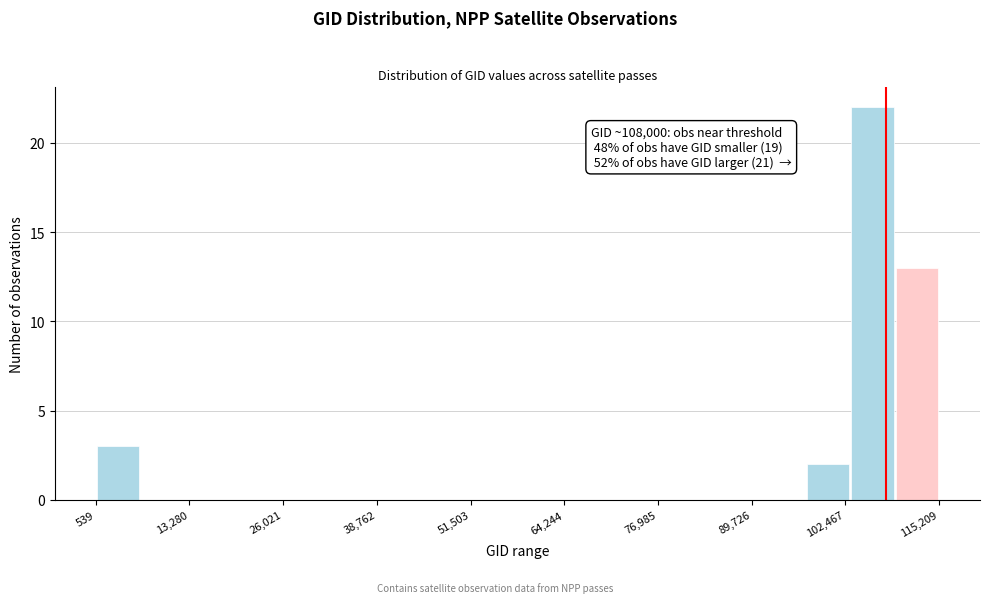

Around what value on the x-axis is the tallest bar? Give the approximate position of its centre, as read against the axis.

106000